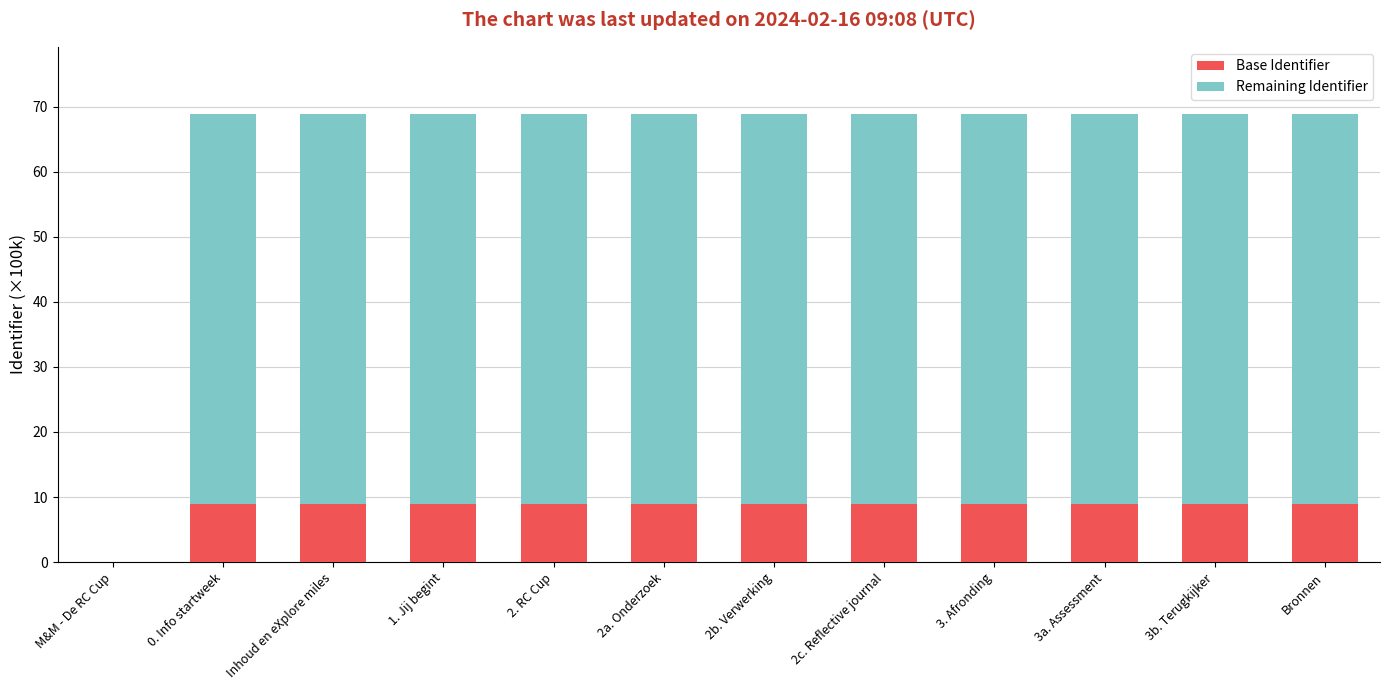

What is the highest value of the Base Identifier series?

9.0